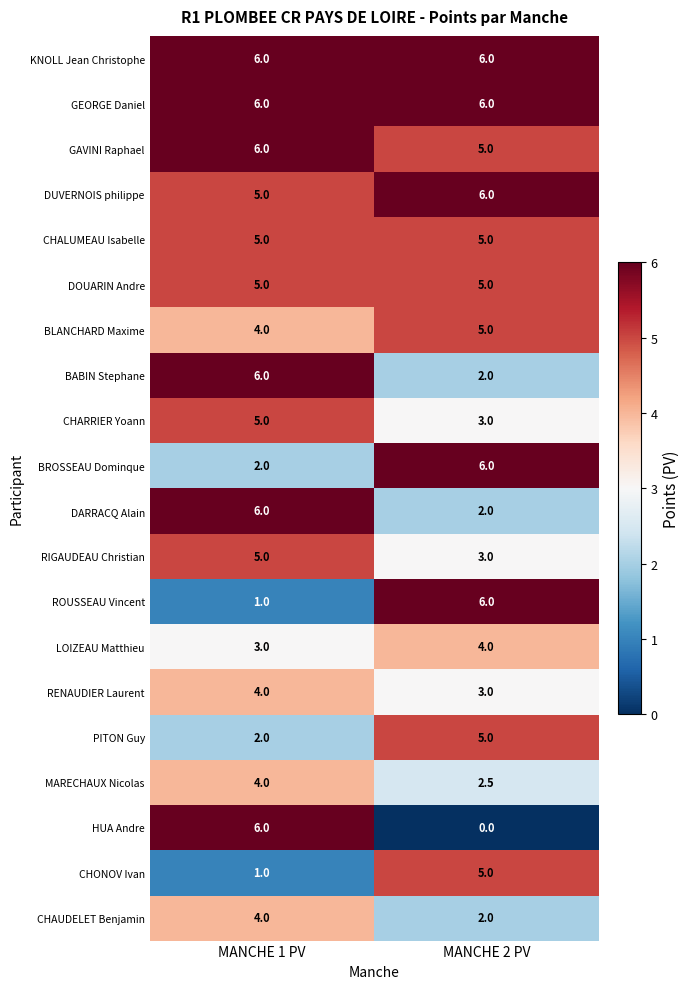

The value of BABIN Stephane at MANCHE 2 PV is 2.0. True or false?

True